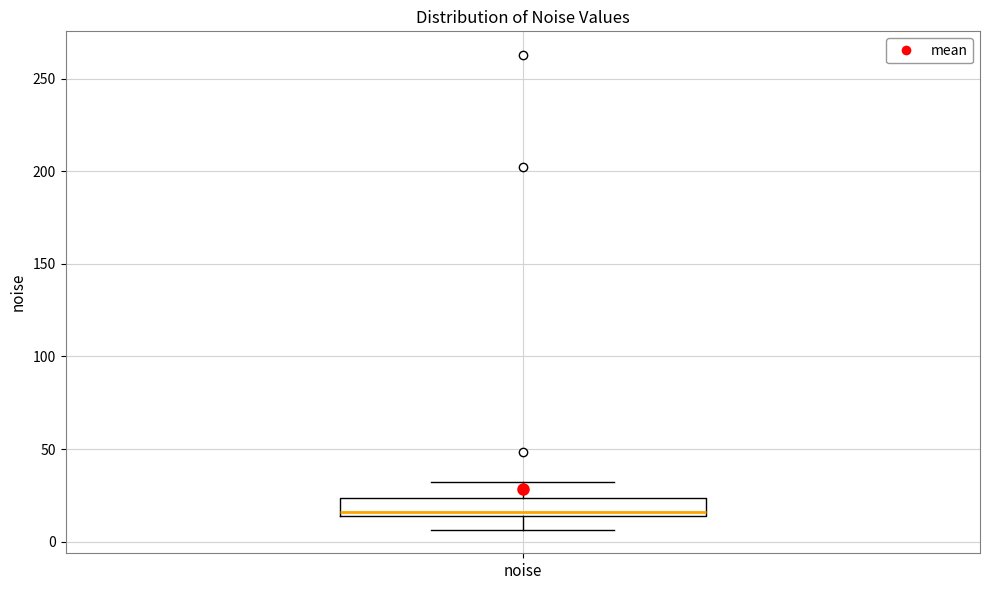

Transcribe this box plot: give where the median line is, the range the box spans, and where the two whiskers end, as read against the y-axis. The values are not printed on the chart, so give them approximately, as read against the axis.

median 15 (just above the box's lower edge), box 15 to 25, whiskers 5 to 30